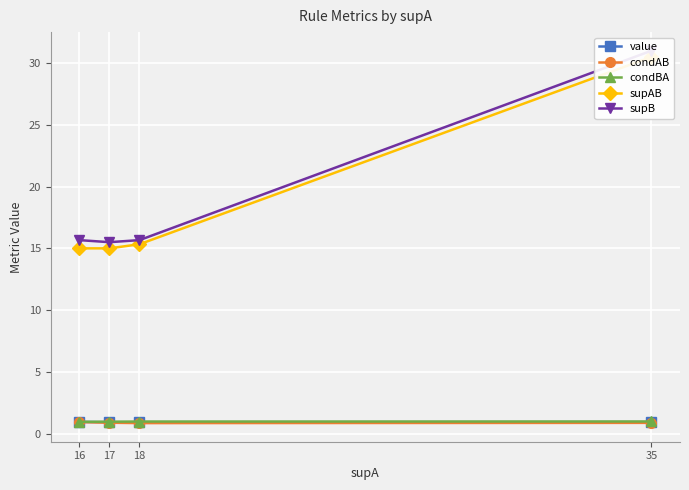

What is the approximate value of condBA at 17?

1.0